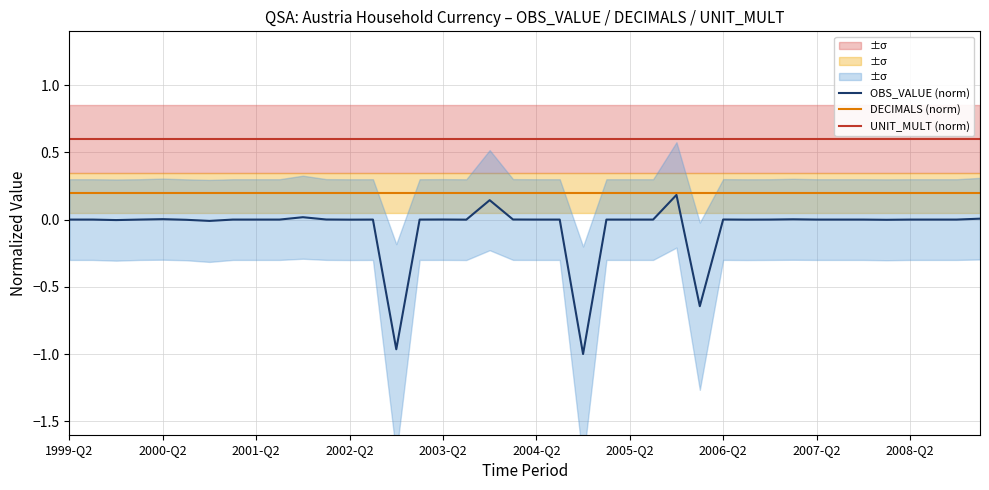

What is the minimum value for UNIT_MULT (norm)?

0.6